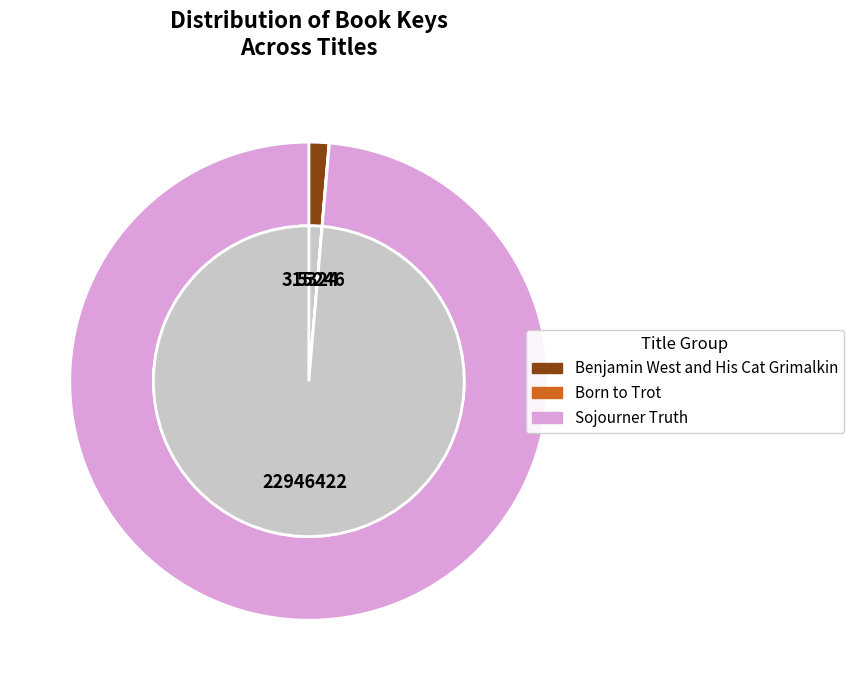

True or false: Benjamin West and His Cat Grimalkin accounts for 11% of the total.

False